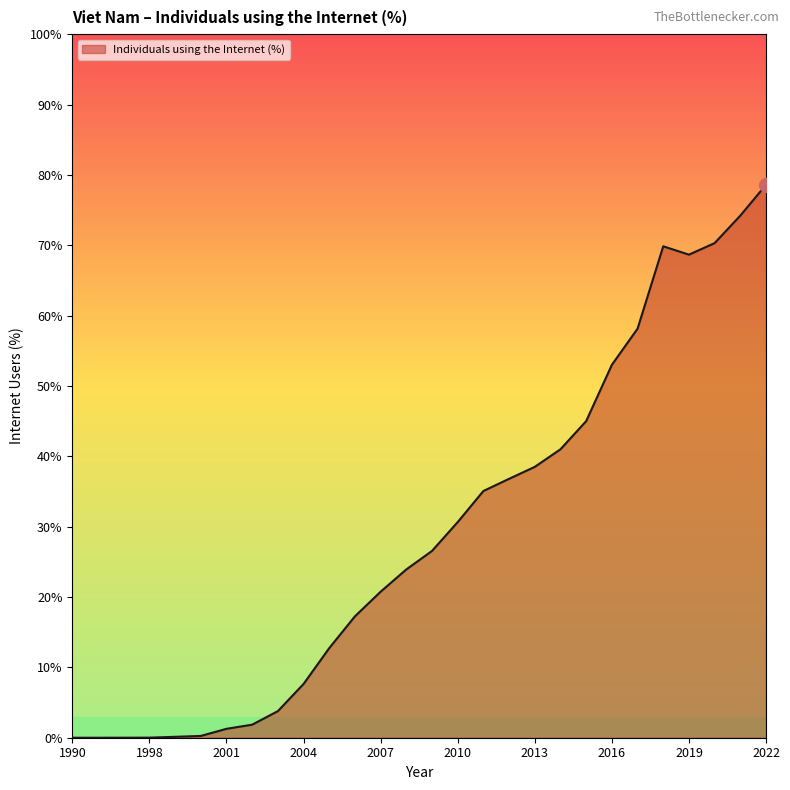

What is the maximum value shown in the chart?

78.6